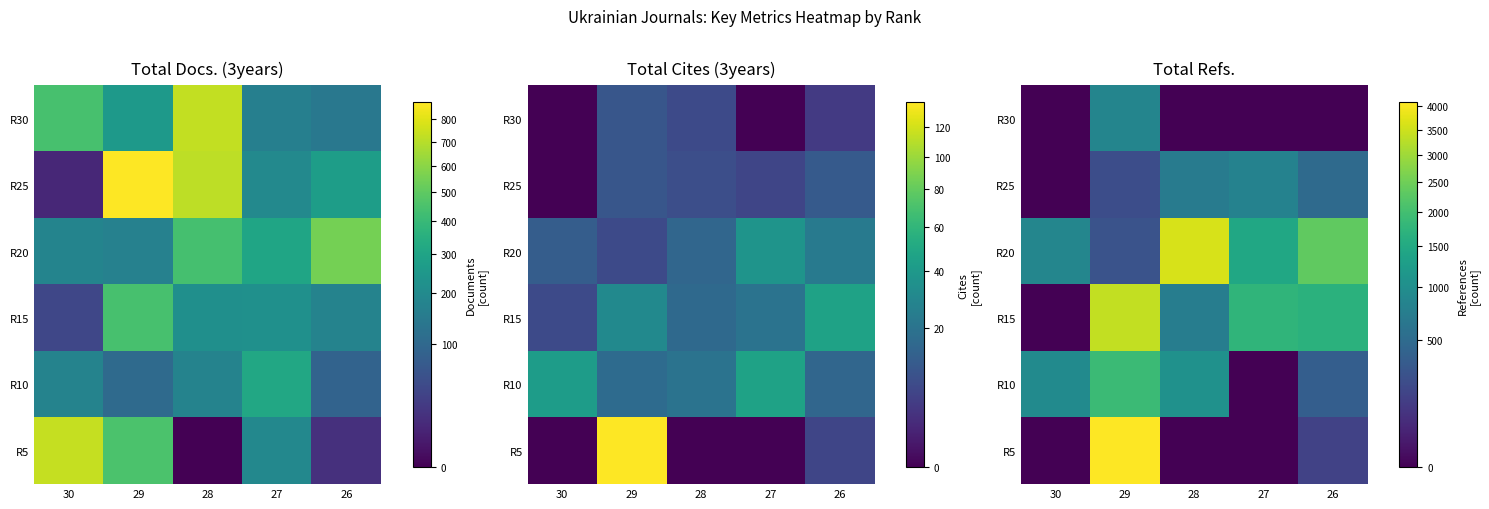

The R20 series shows 2346 at 26. True or false?

True